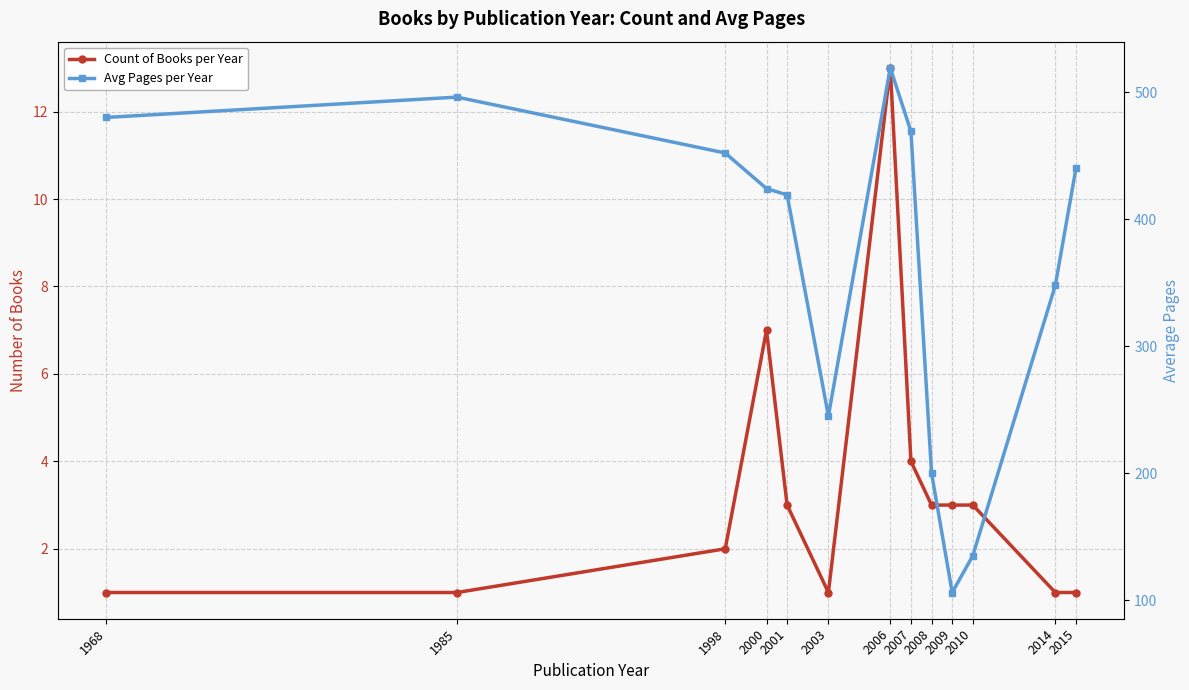

At which label does Avg Pages per Year reach its peak?

2006